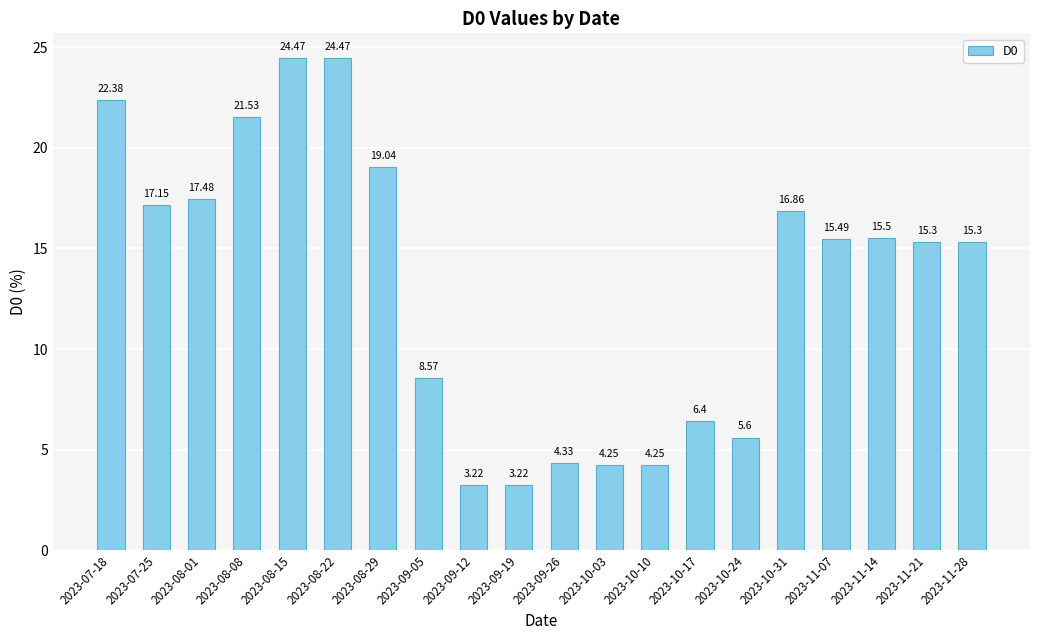

Approximately how many times larger is the value at 2023-08-01 compared to 2023-11-28?

1.1